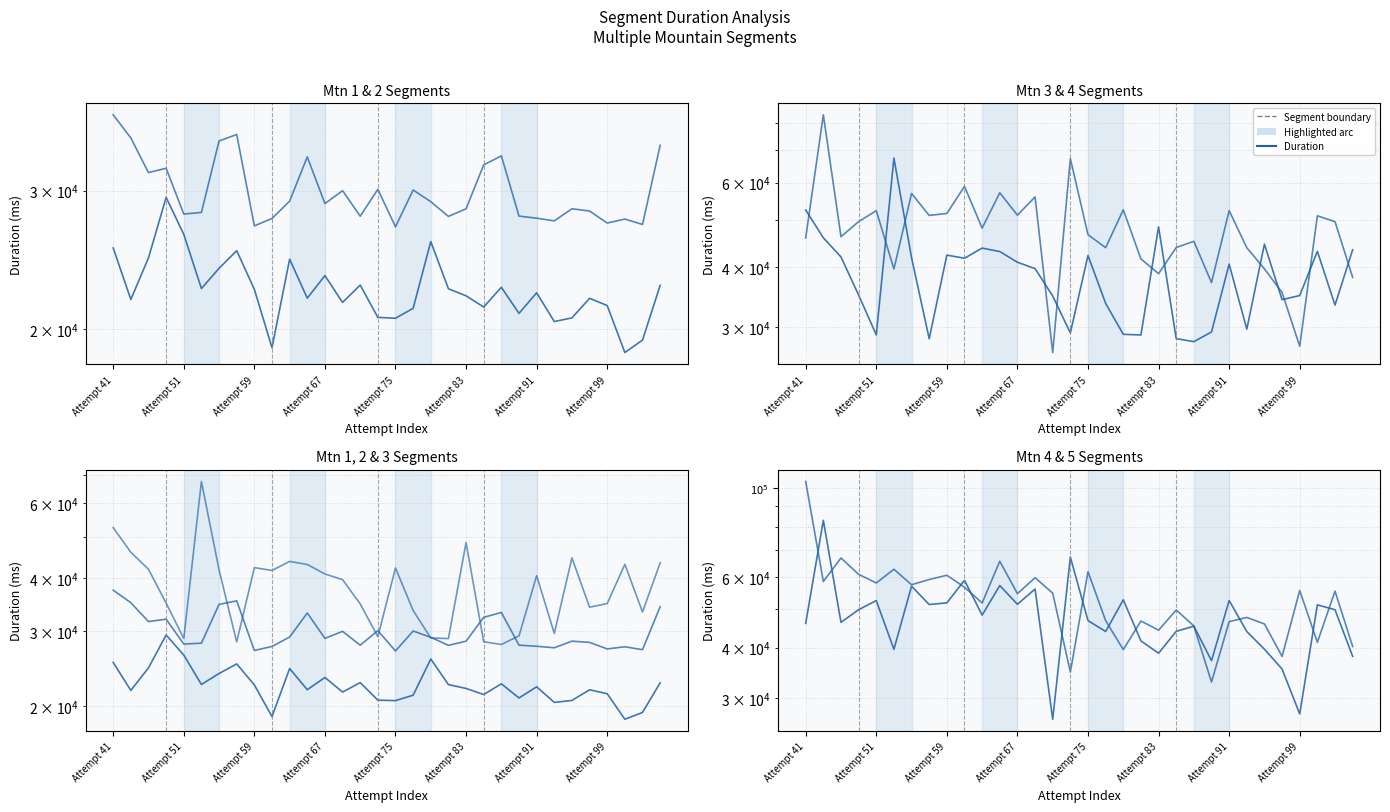

How many lines are shown in the chart?

5